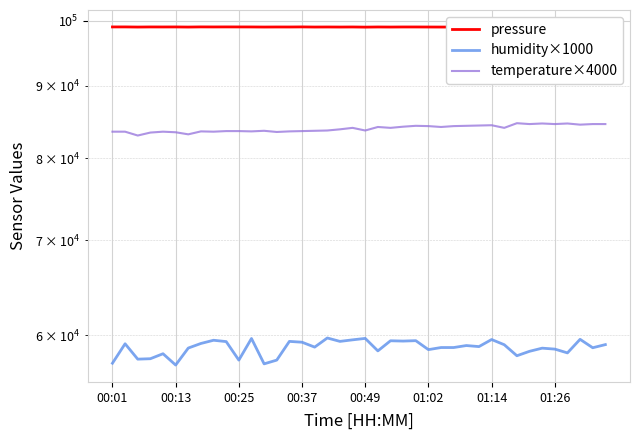

Is the value of humidity×1000 at 12 greater than the value of pressure at 00:37?

No